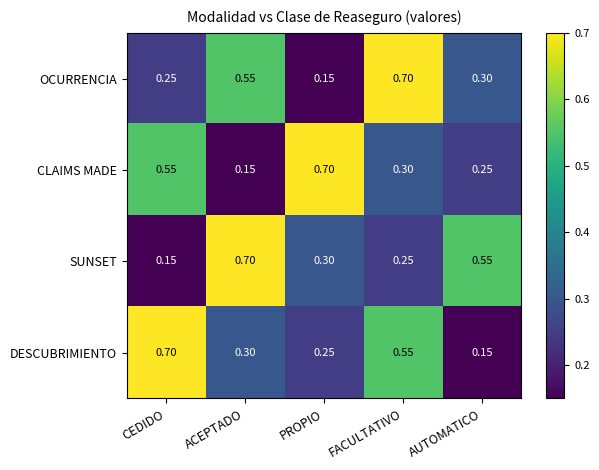

Rank the series at FACULTATIVO from highest to lowest value.

OCURRENCIA, DESCUBRIMIENTO, CLAIMS MADE, SUNSET